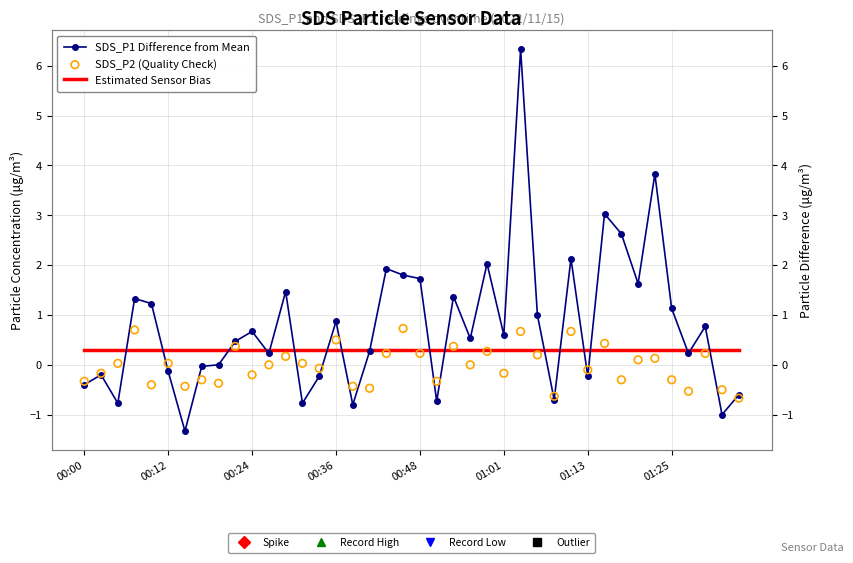

What are all the series names shown in the legend?

SDS_P1 Difference from Mean, Estimated Sensor Bias, SDS_P2 (Quality Check)